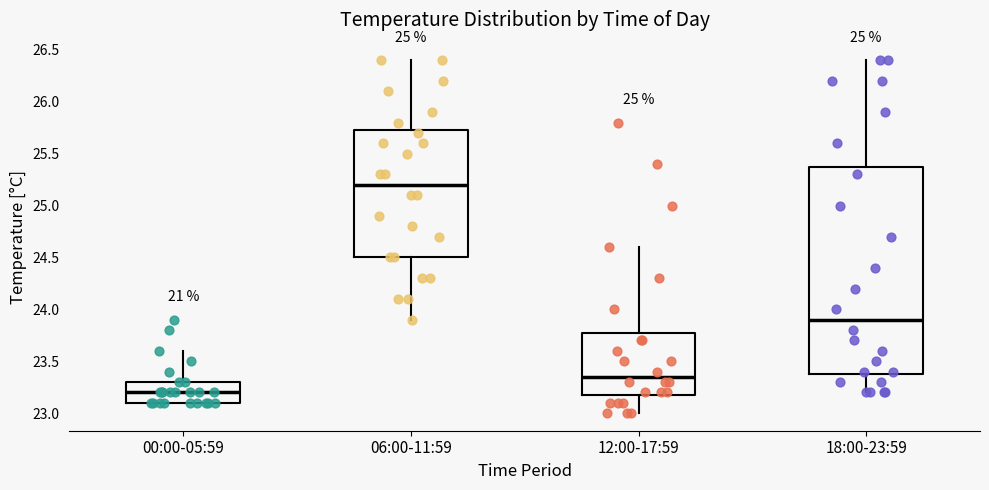

Which box is the tallest, from its lower edge to its upper edge?

18:00-23:59